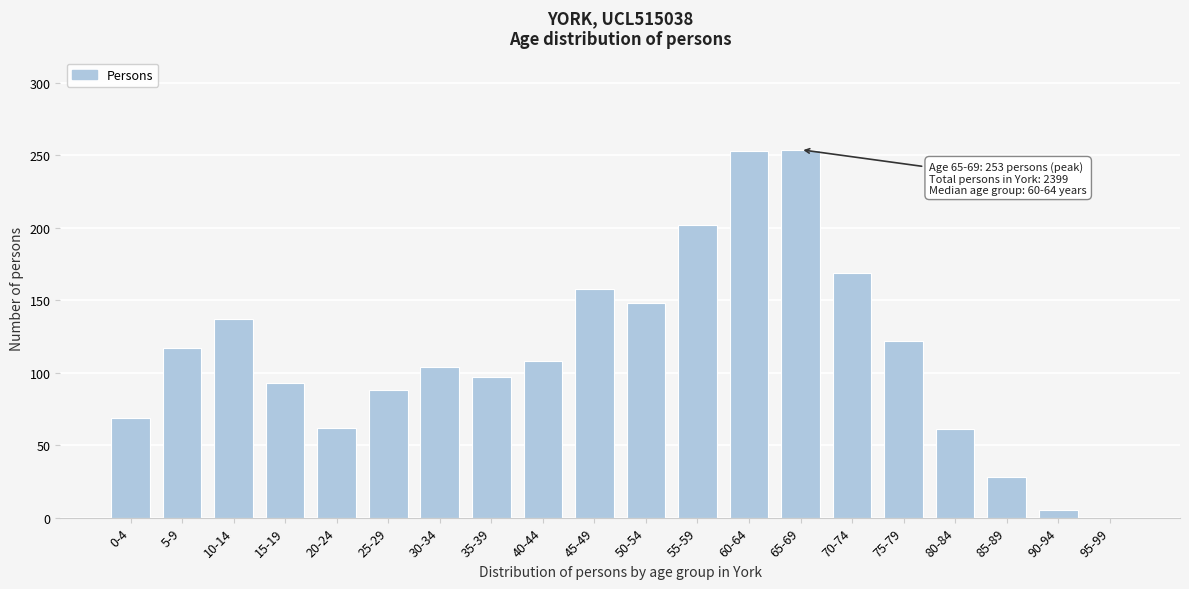

What value does the data have at 10-14?

137